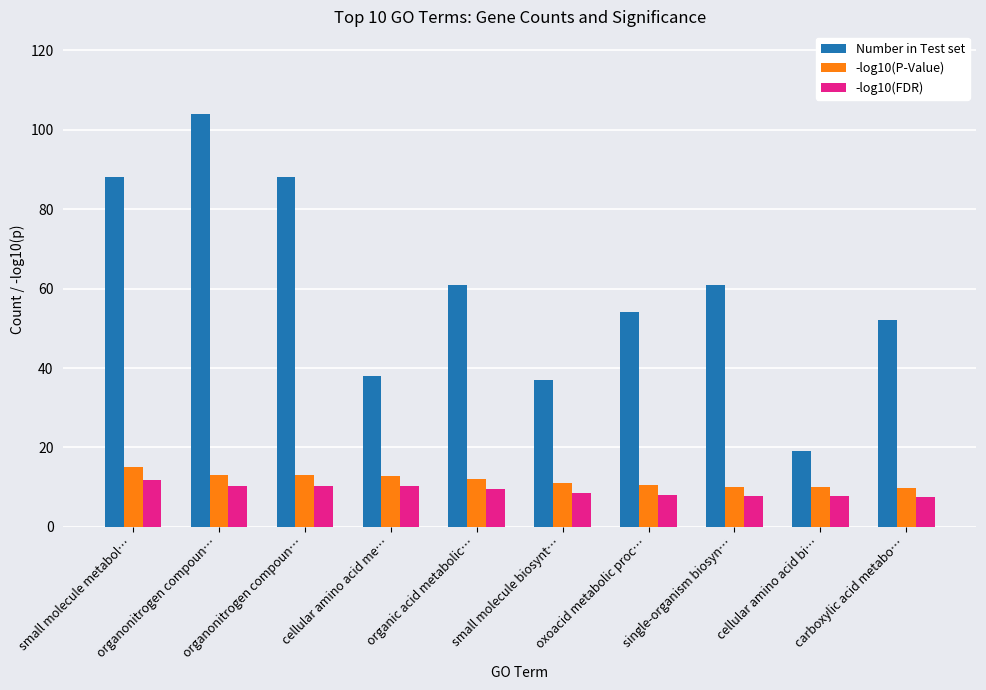

Rank the categories by Number in Test set value from highest to lowest.

organonitrogen compoun…, small molecule metabol…, organonitrogen compoun…, organic acid metabolic…, single-organism biosyn…, oxoacid metabolic proc…, carboxylic acid metabo…, cellular amino acid me…, small molecule biosynt…, cellular amino acid bi…